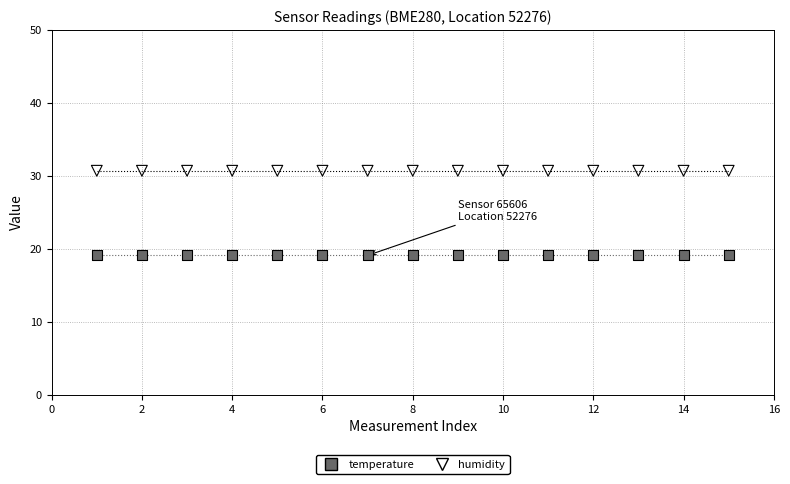

Which series contains the highest Y value?

humidity